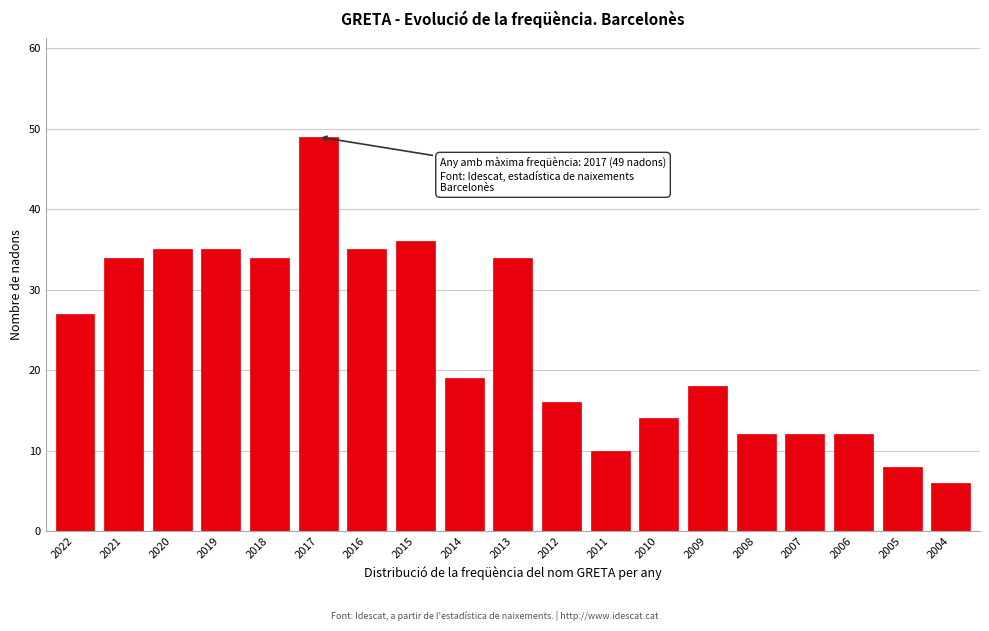

Reading left to right, extract all data points from this chart.

2022=27	2021=34	2020=35	2019=35	2018=34	2017=49	2016=35	2015=36	2014=19	2013=34	2012=16	2011=10	2010=14	2009=18	2008=12	2007=12	2006=12	2005=8	2004=6